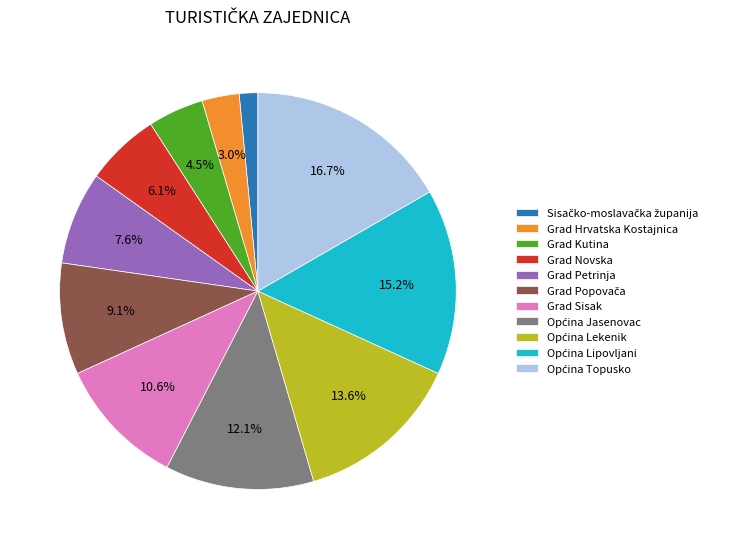

Combined, do Grad Sisak and Grad Kutina account for over 50%?

No